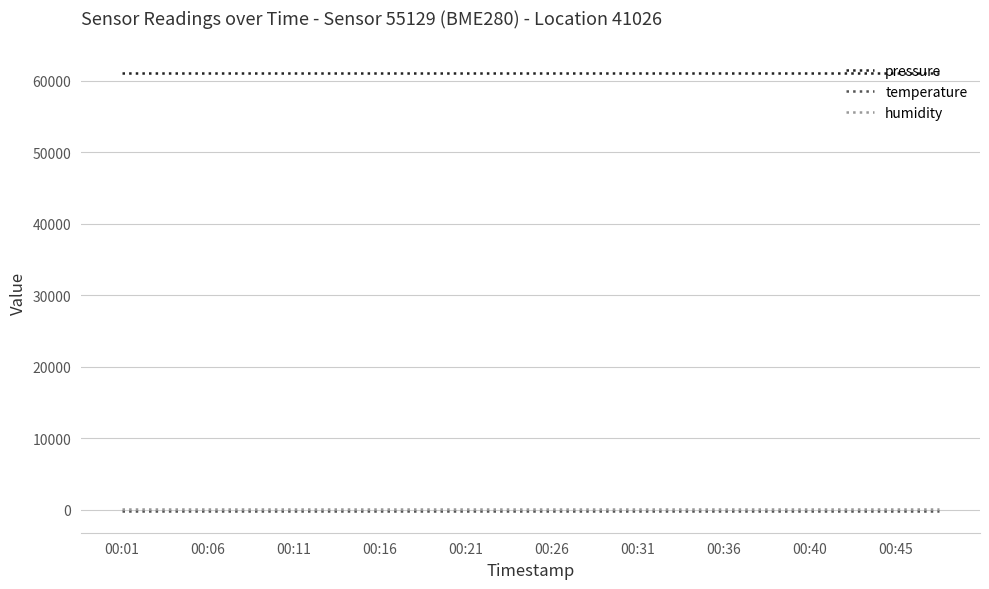

True or false: humidity and temperature cross at least once.

False